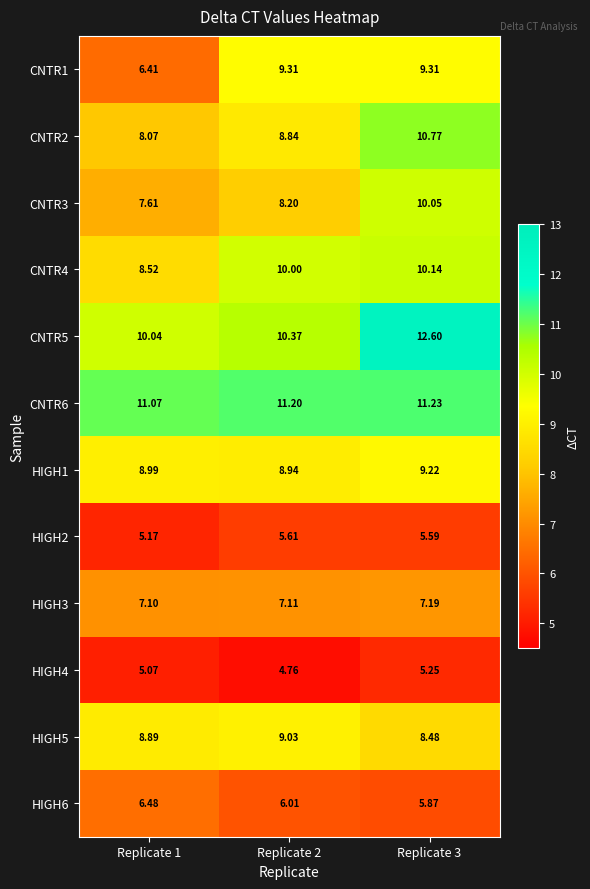

Is the value of HIGH4 at Replicate 1 greater than the value of CNTR5 at Replicate 1?

No